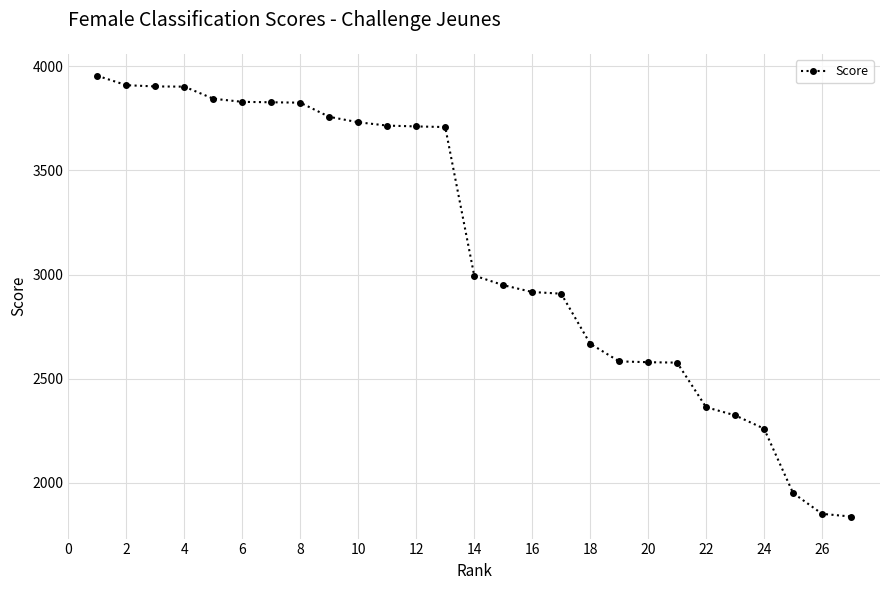

What is the greatest value displayed?

3954